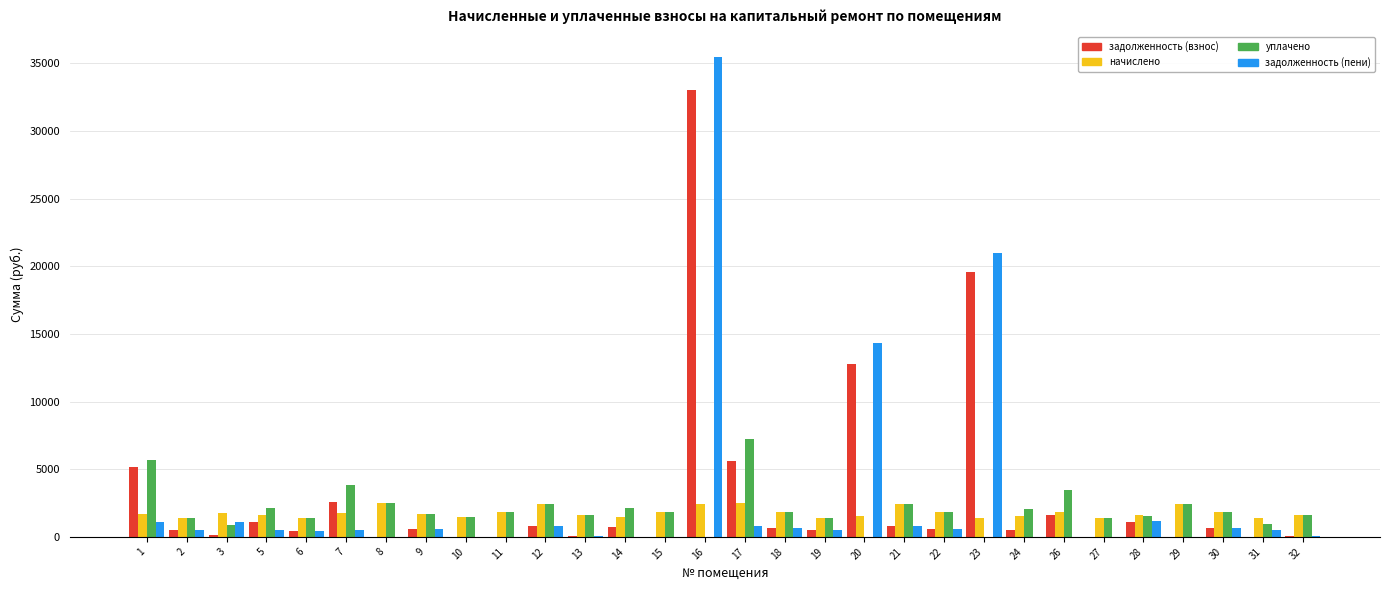

The задолженность (пени) series shows 624.3 at 30. True or false?

True